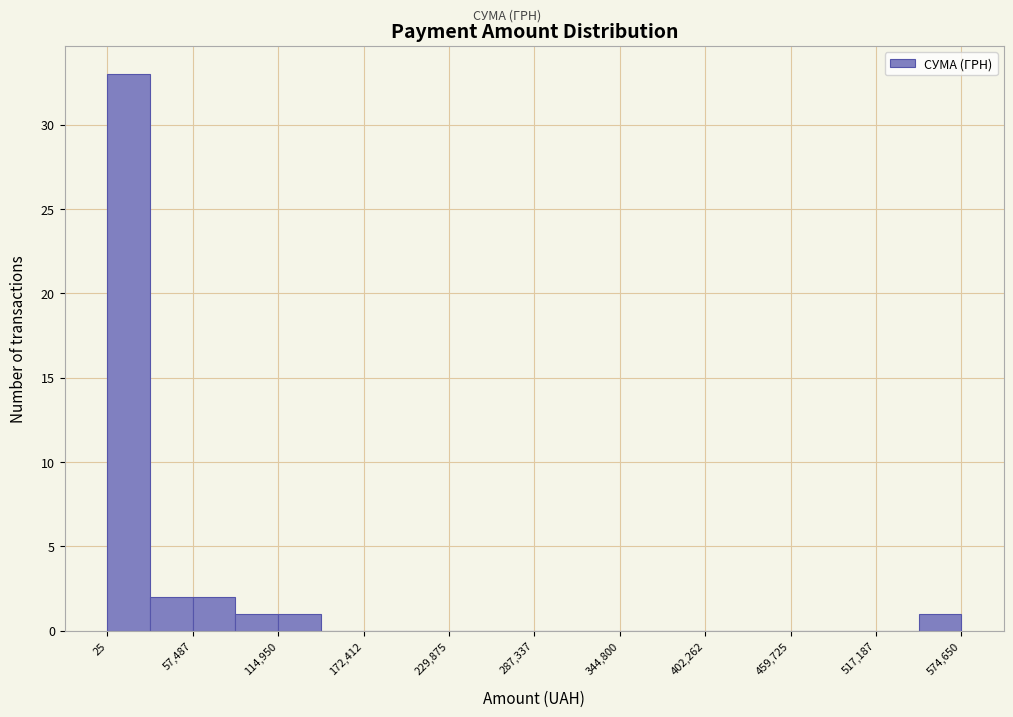

Around what value on the x-axis is the tallest bar? Give the approximate position of its centre, as read against the axis.

10000